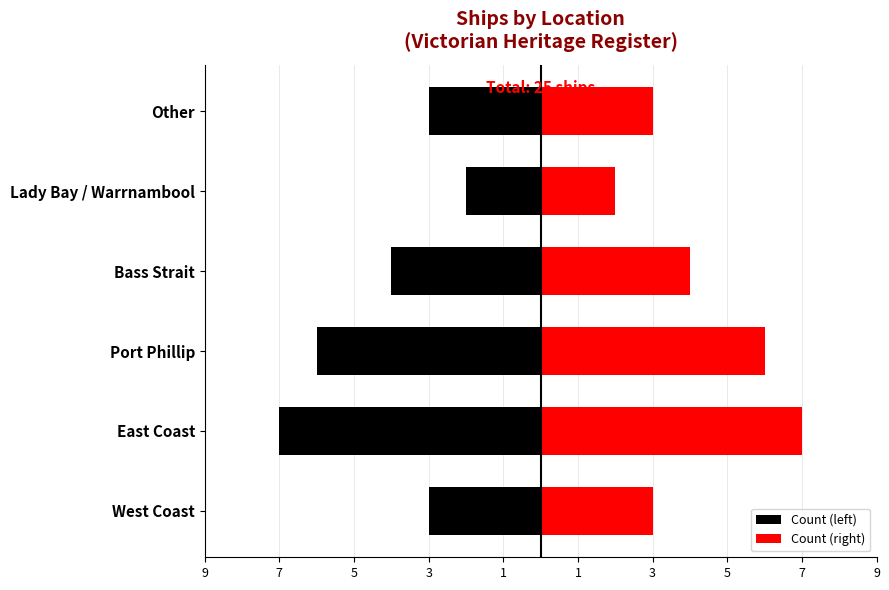

Which series changed the most between West Coast and Lady Bay / Warrnambool?

Count (left)